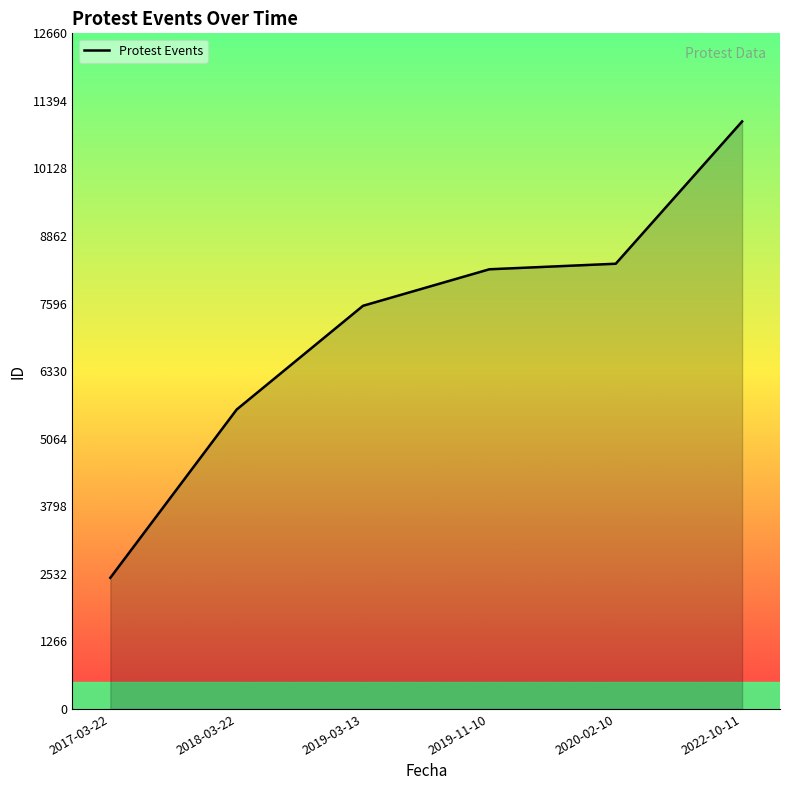

What is the approximate value at 2019-11-10, to the nearest 50?

8250